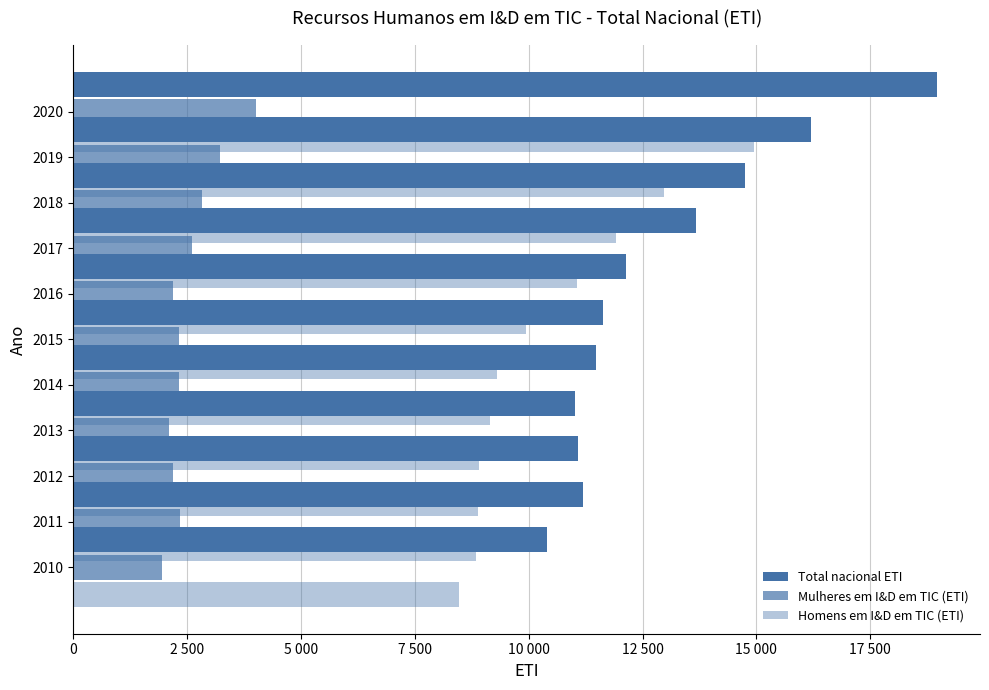

What are all the series names shown in the legend?

Total nacional ETI, Mulheres em I&D em TIC (ETI), Homens em I&D em TIC (ETI)